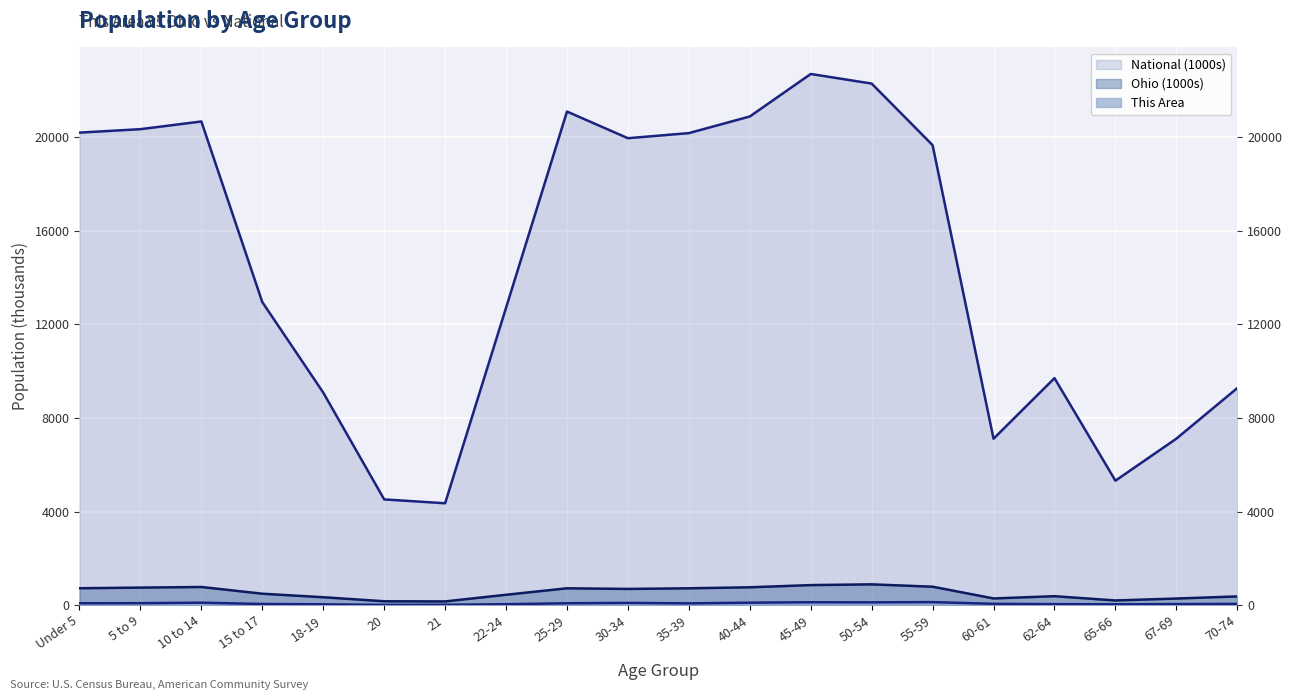

What is the spread (max minus min) of values at 70-74?

9226.2